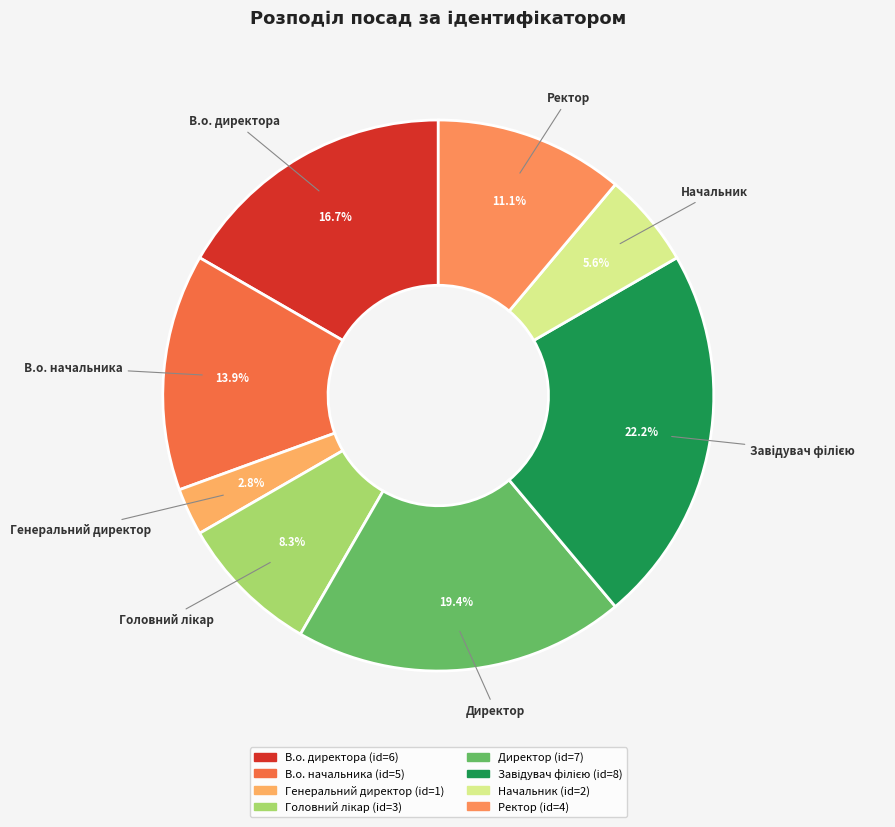

To the nearest percent, what is the difference between the largest and smallest slice percentages?

19%